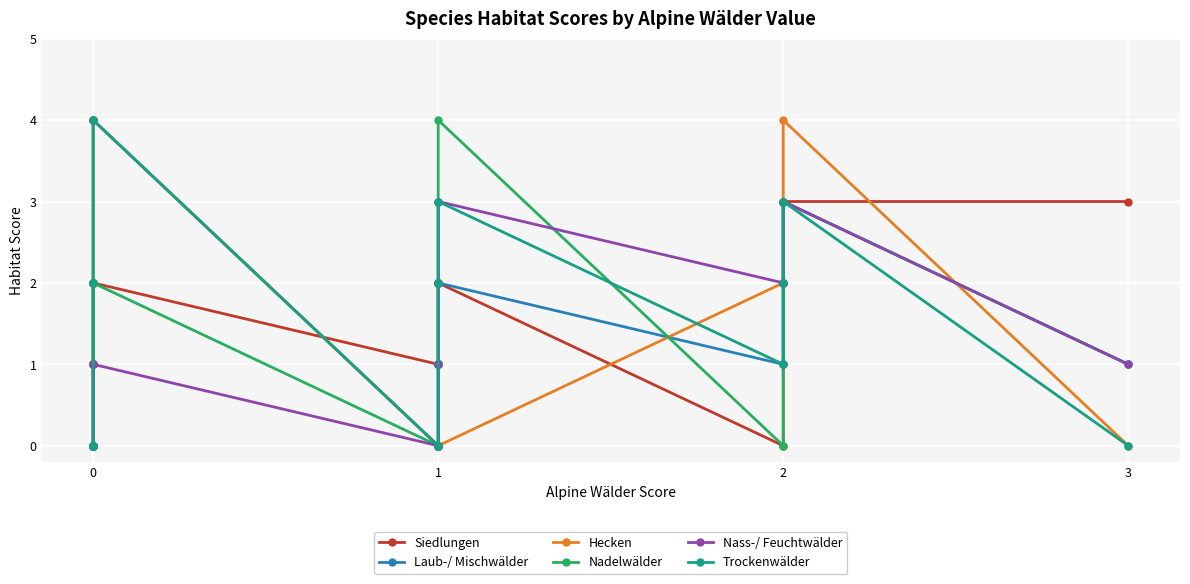

True or false: Nass-/ Feuchtwälder and Hecken cross at least once.

True